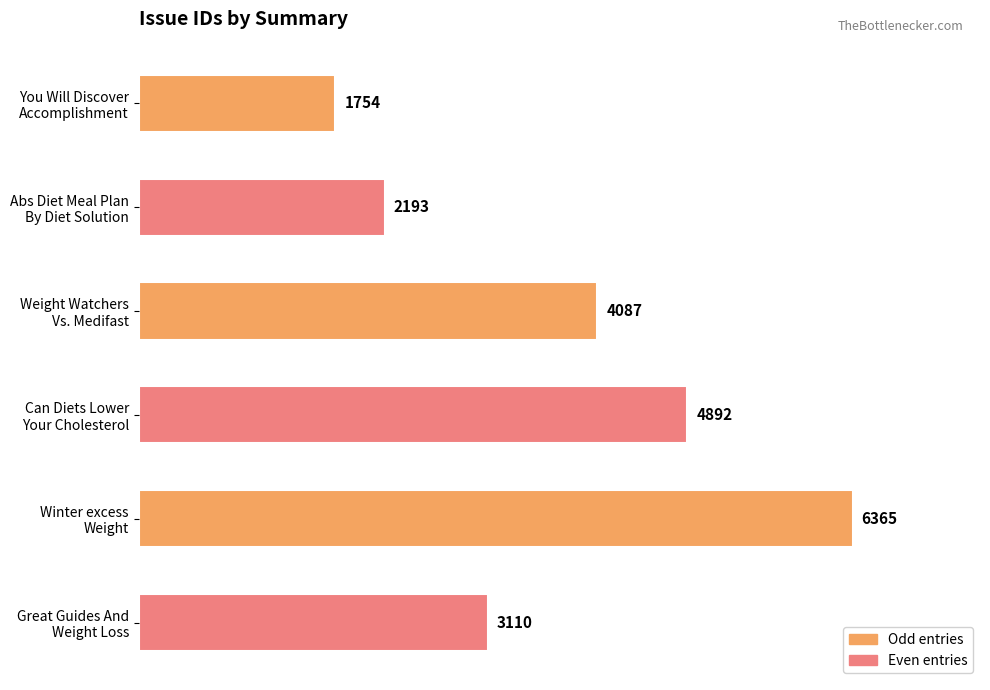

How many bars are there in total?

6